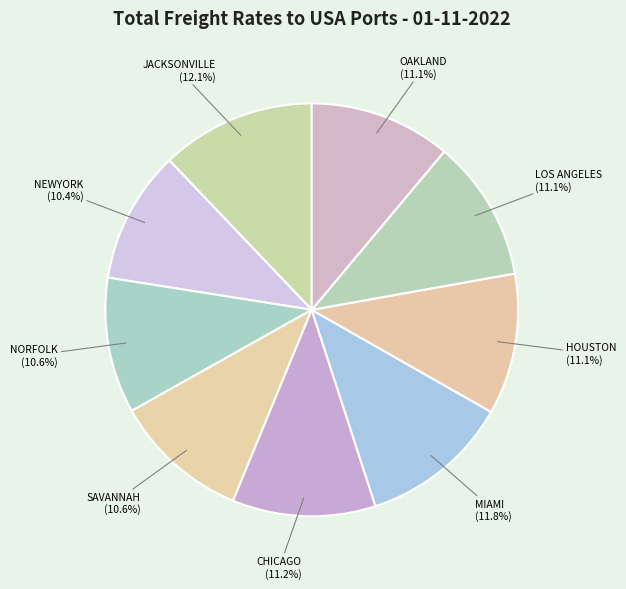

The MIAMI slice represents 22% of the pie. True or false?

False